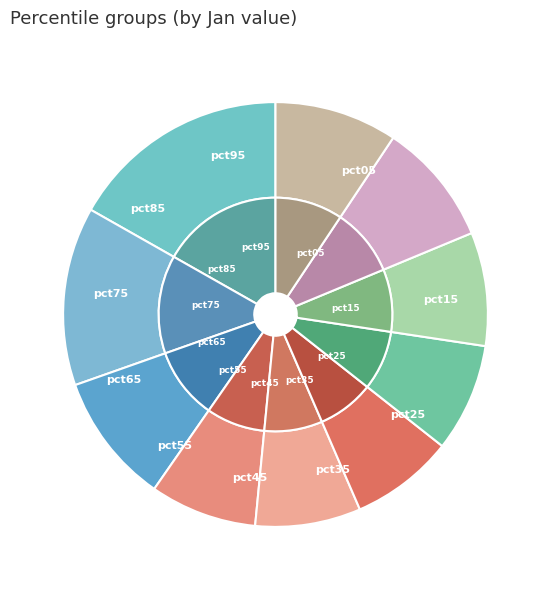

To the nearest percent, what portion does pct85 represent?

9%